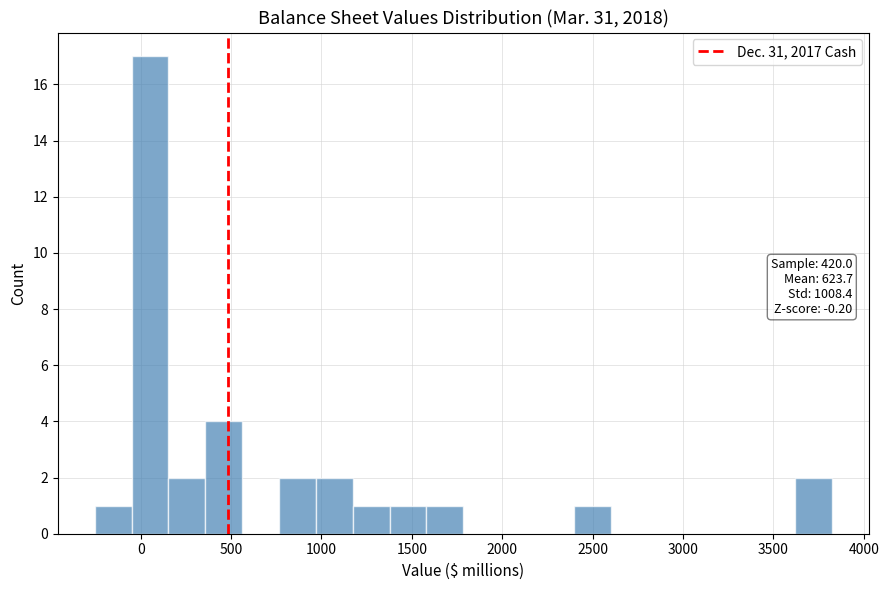

Which range on the x-axis has the tallest bar?

-50 to 150